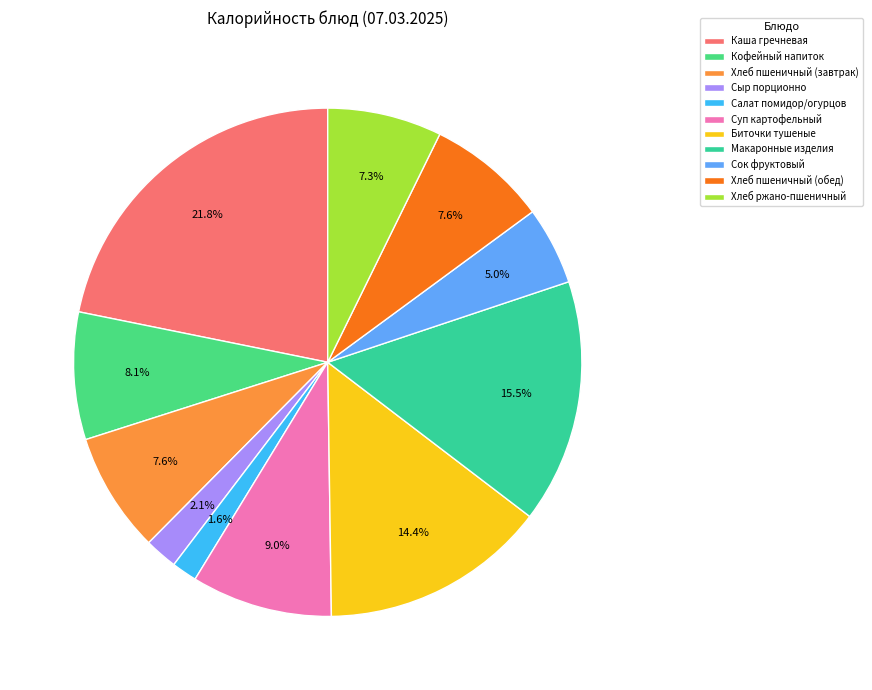

What is the ratio of the value at Салат помидор/огурцов to the value at Хлеб пшеничный (обед)?

0.2